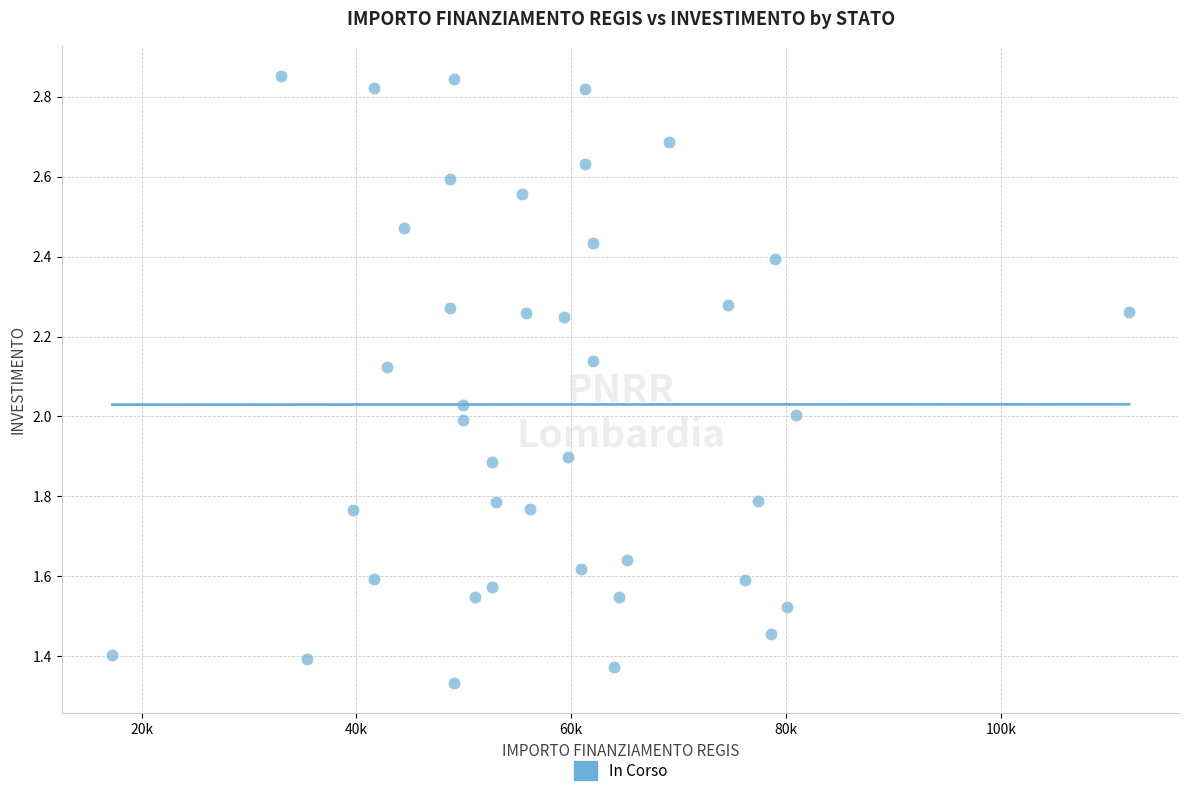

What is the range of X values (max minus min)?

94665.7